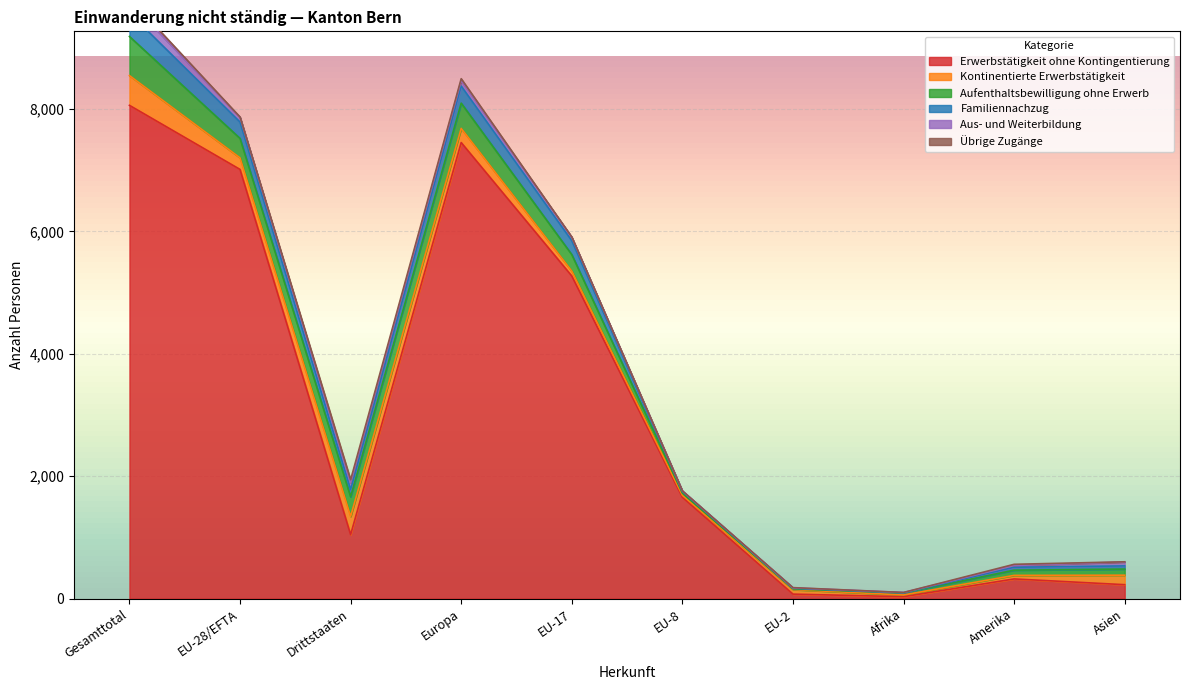

How many lines are shown in the chart?

6